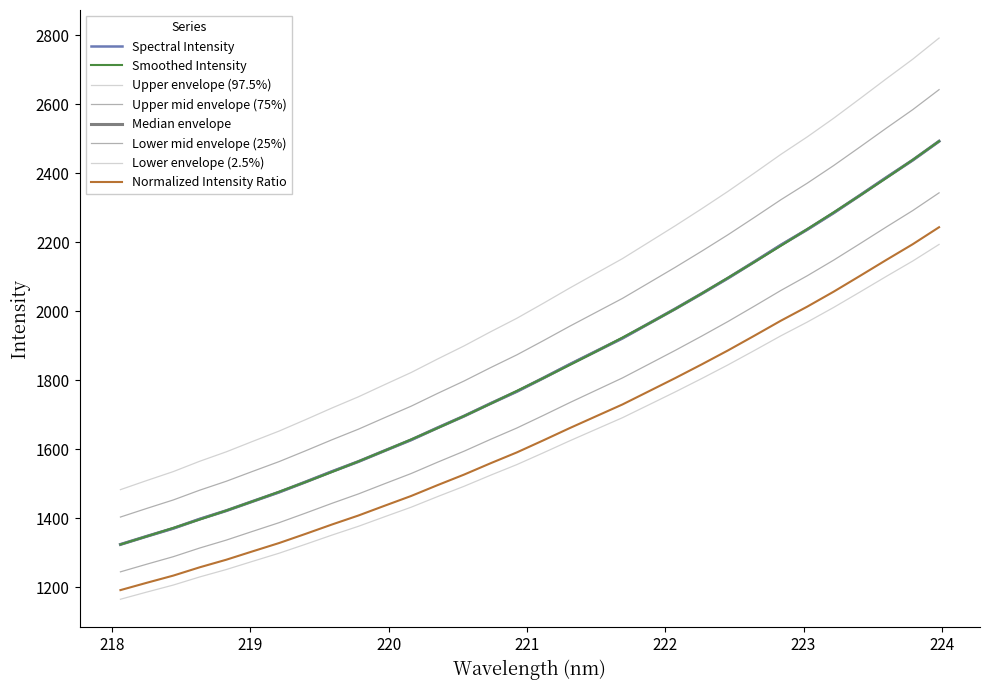

Does the chart display data point markers on the line(s)?

No